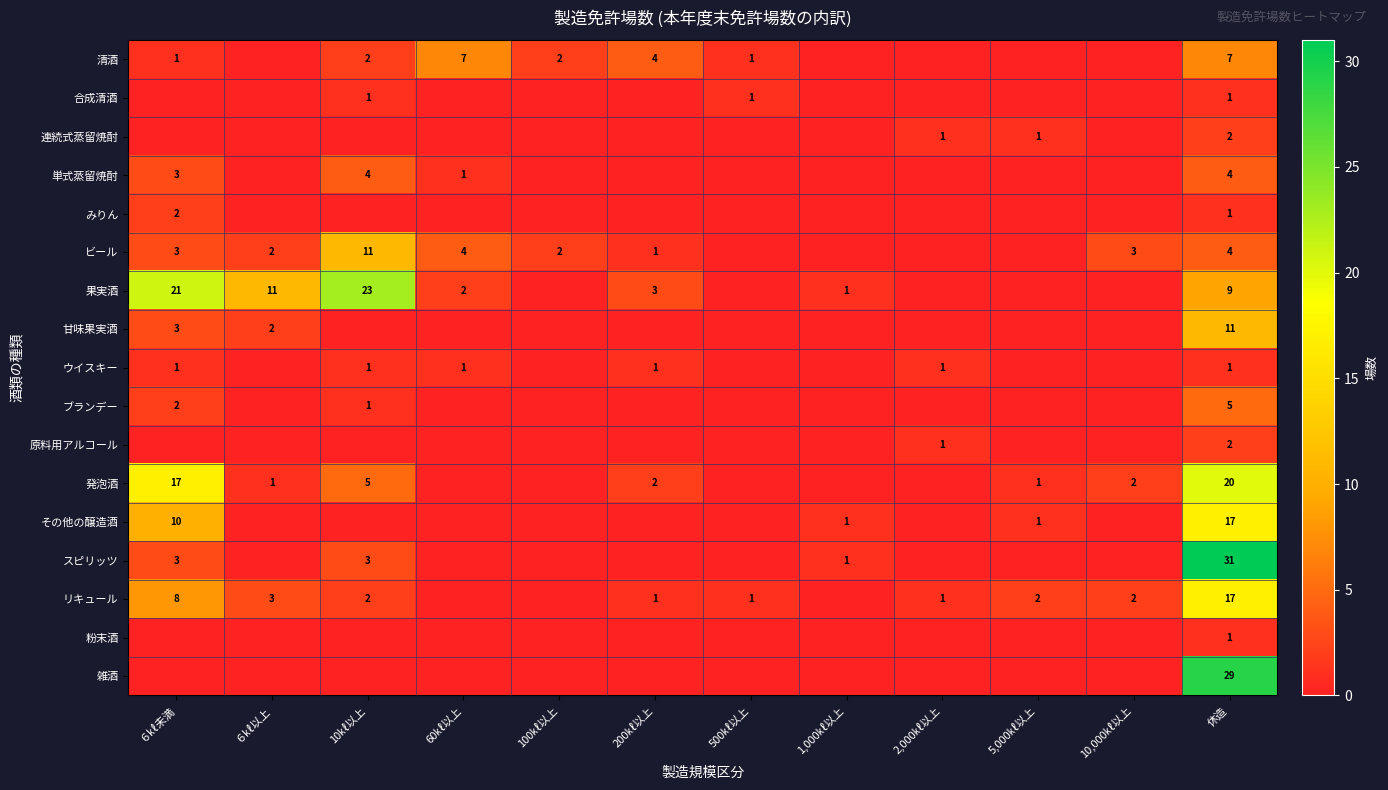

Is it true that スピリッツ equals 2 at ６㎘未満?

False